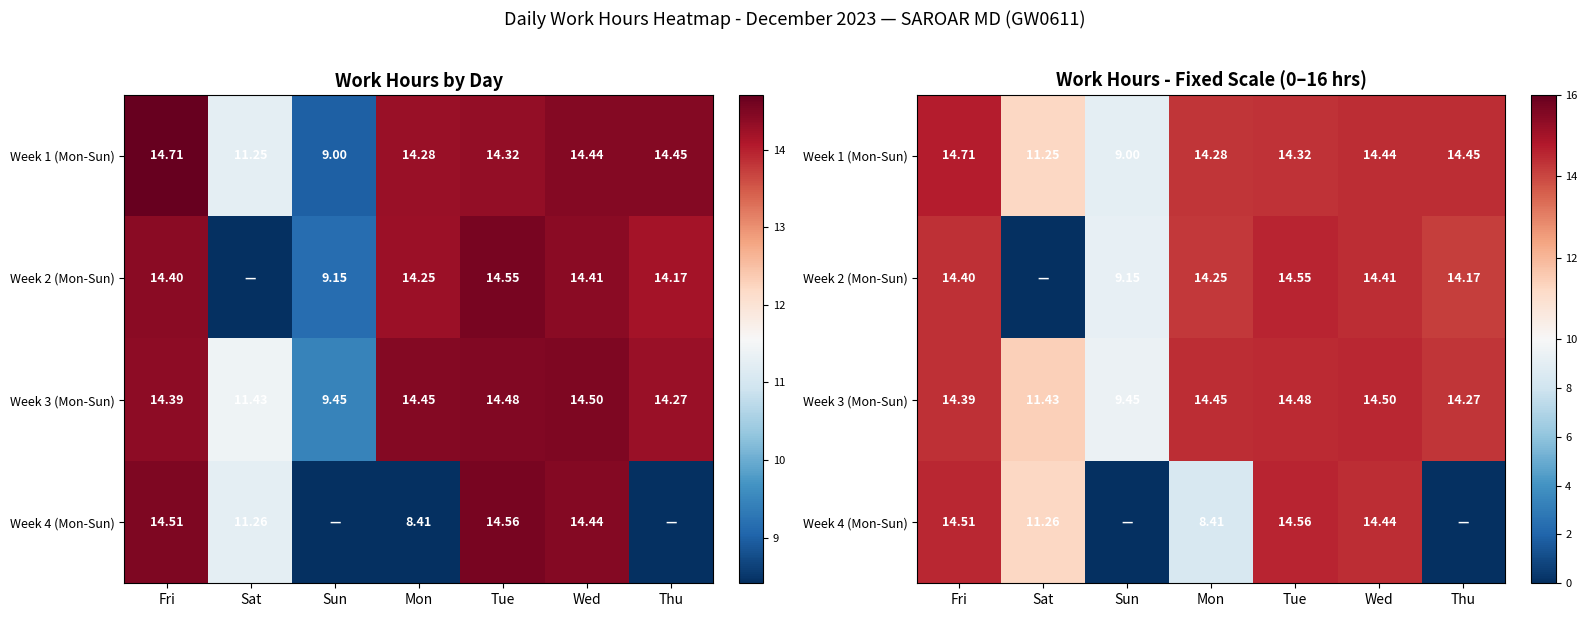

How many values in the Week 1 (Mon-Sun) series exceed 14?

5